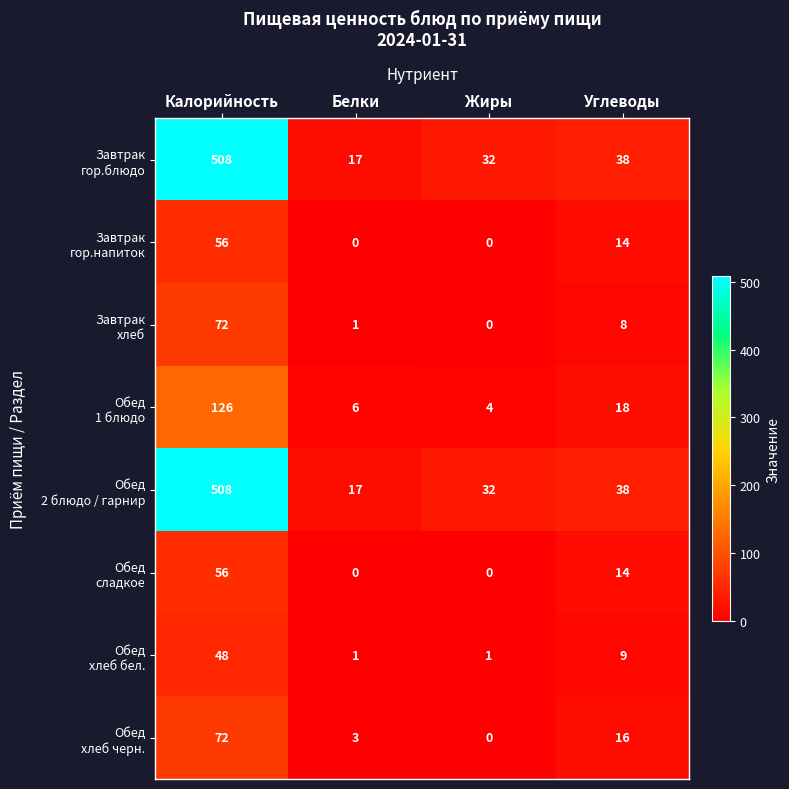

Which category has the highest value across all series?

Калорийность